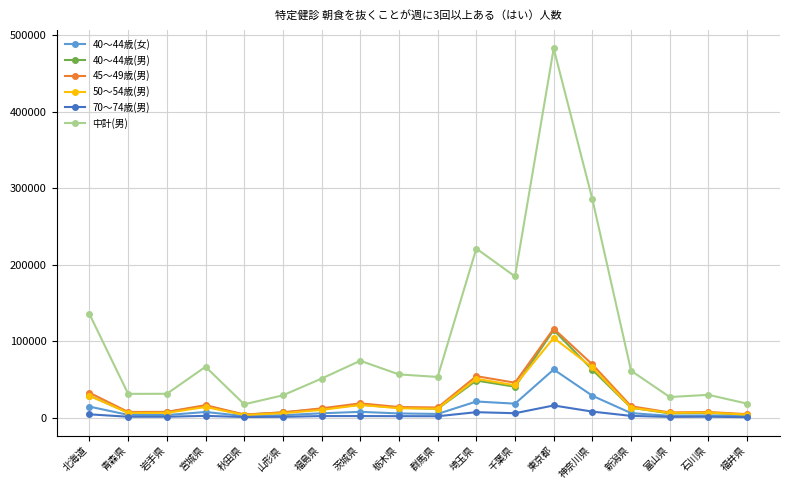

What value does the 45～49歳(男) series have at 富山県, to the nearest 10?

6710